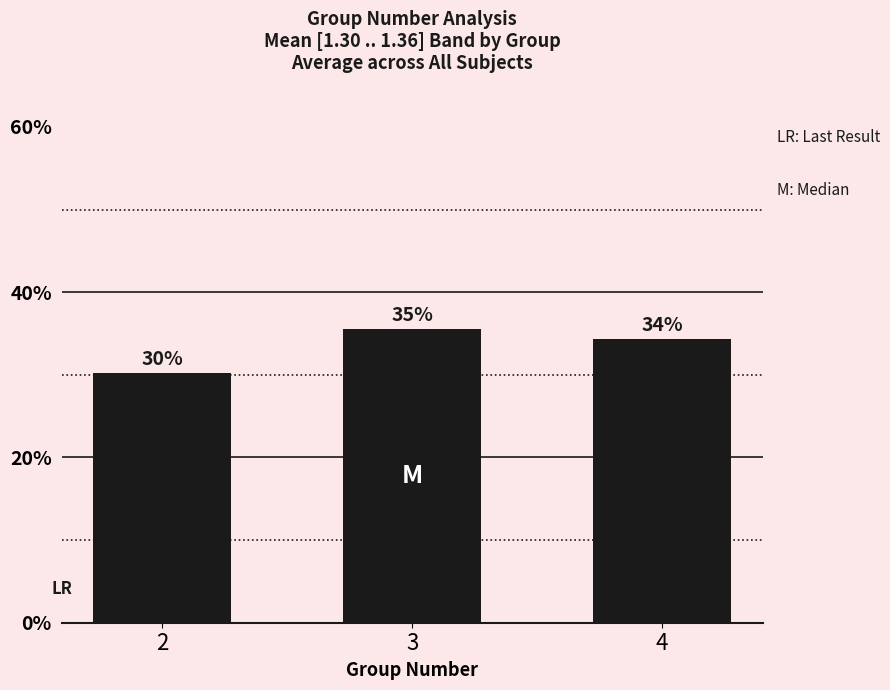

How many bars are there in total?

3